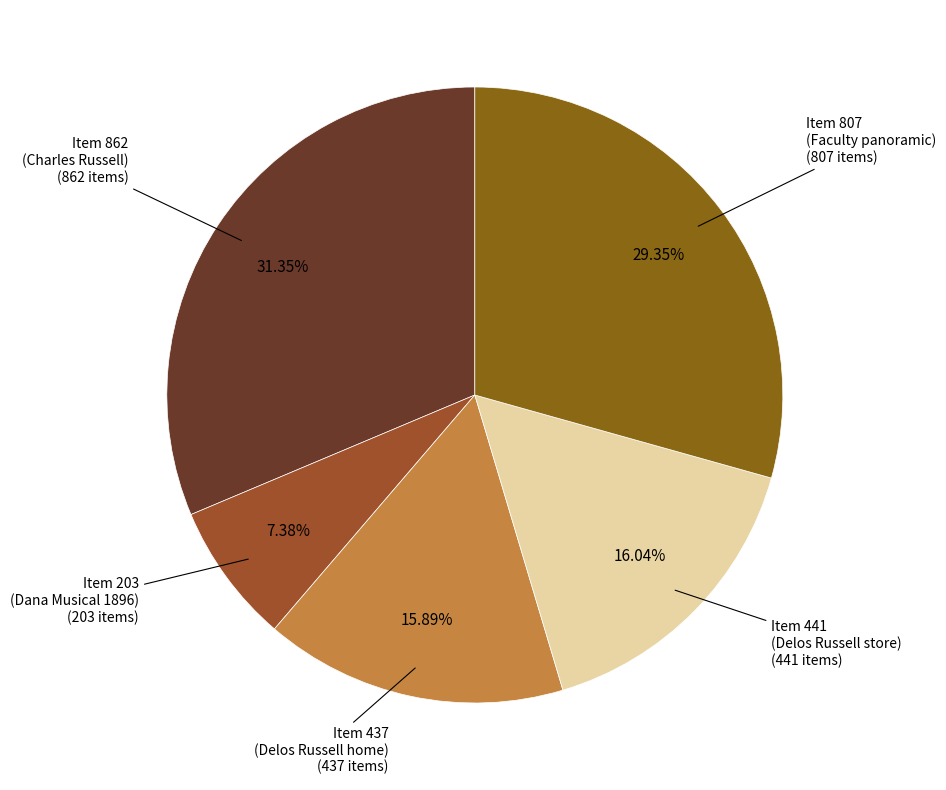

Is there a majority slice in this chart?

No